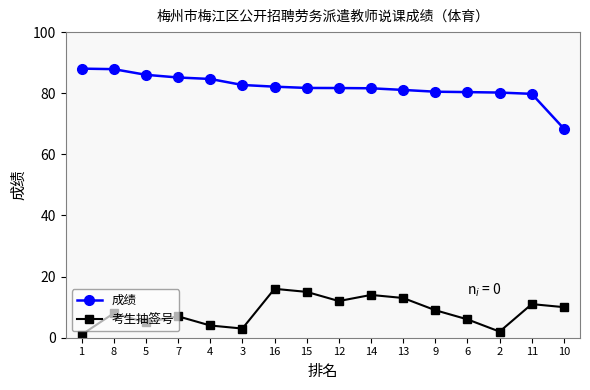

True or false: 考生抽签号 has more than 0 interior local peaks.

True